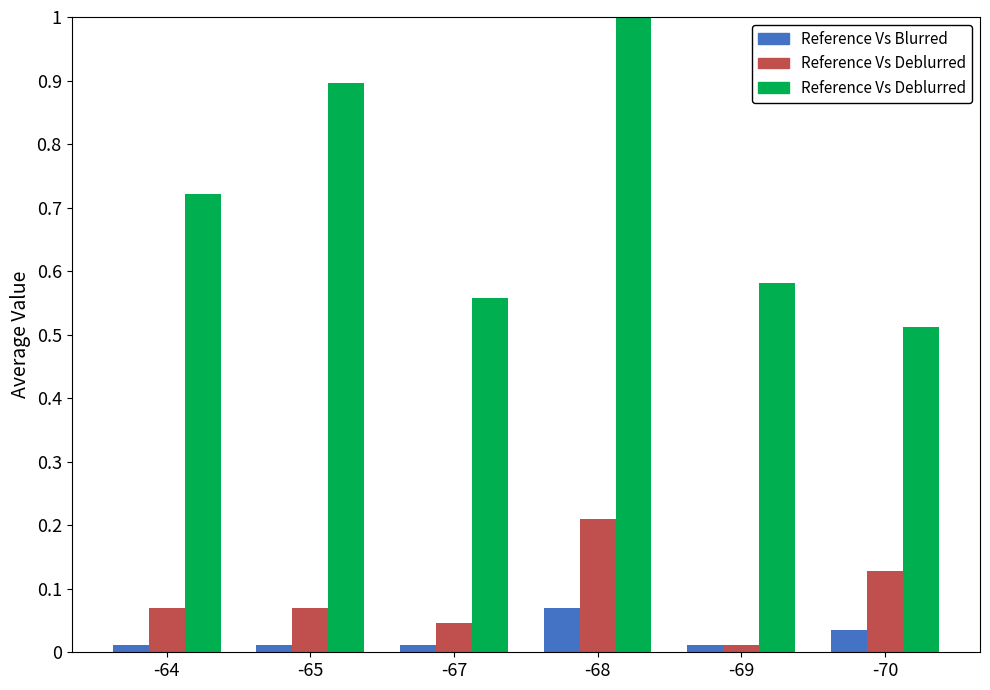

Reading left to right, extract all data points from this chart.

Reference Vs Blurred: -64=0.0	-65=0.0	-67=0.0	-68=0.1	-69=0.0	-70=0.0
Reference Vs Deblurred: -64=0.7	-65=0.9	-67=0.6	-68=1.0	-69=0.6	-70=0.5